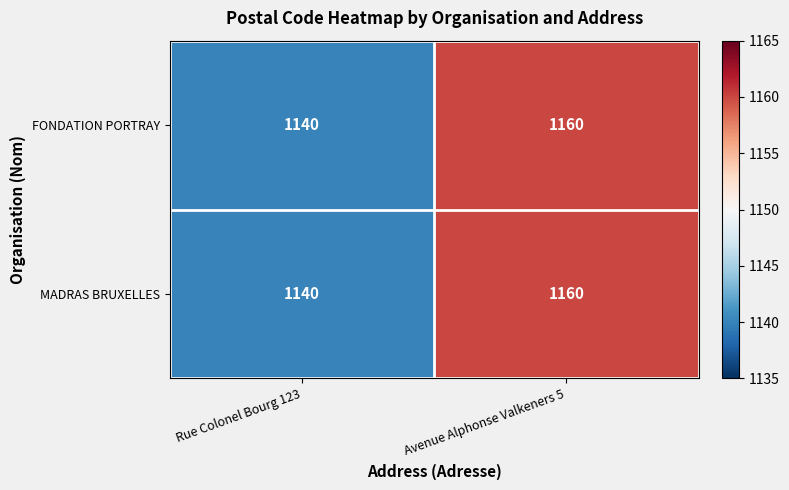

At which label is FONDATION PORTRAY closest to 1150?

Rue Colonel Bourg 123